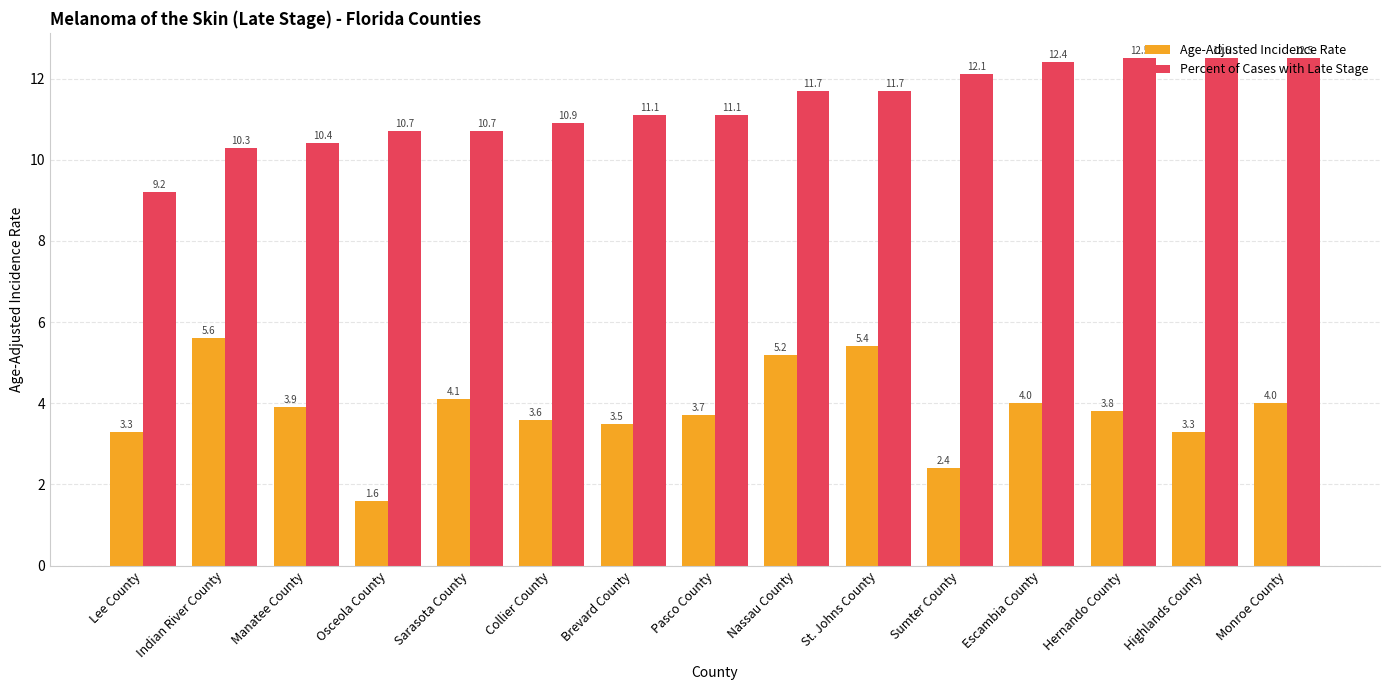

What is the sum of all Age-Adjusted Incidence Rate values?

57.4